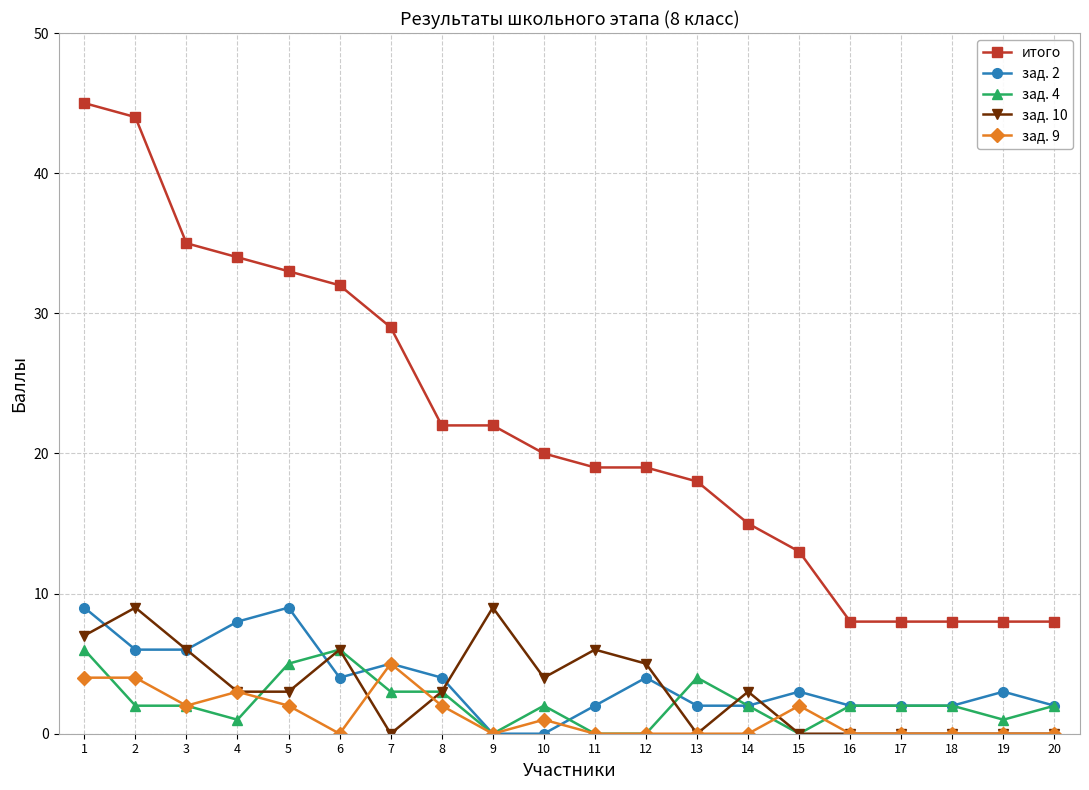

At how many categories does at least one series exceed 10?

15